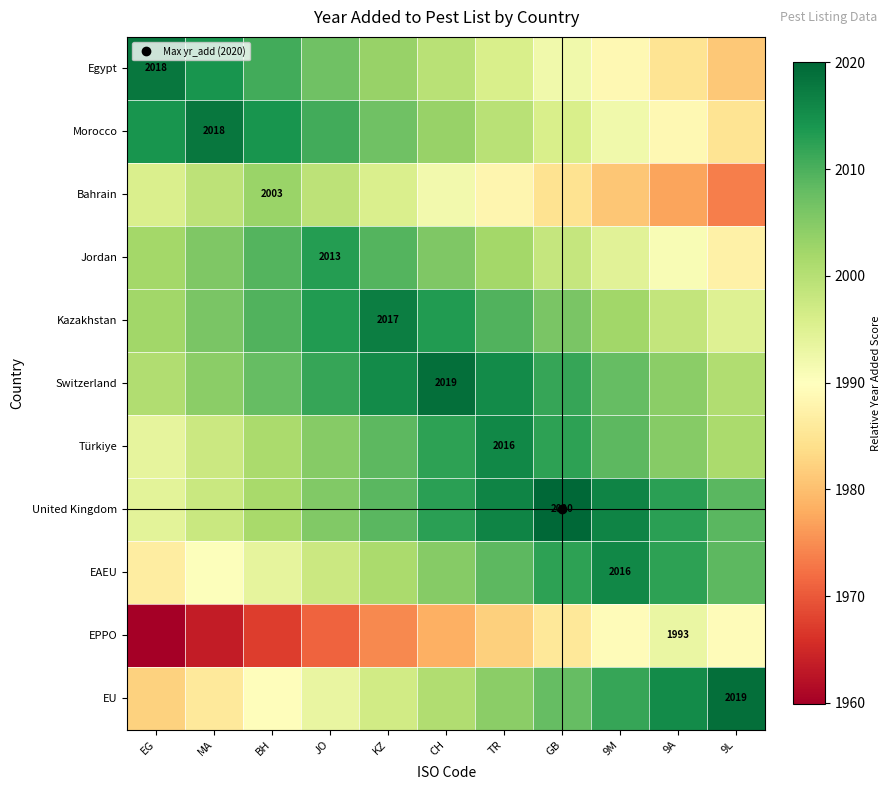

How many values in the Switzerland series exceed 2007?

7